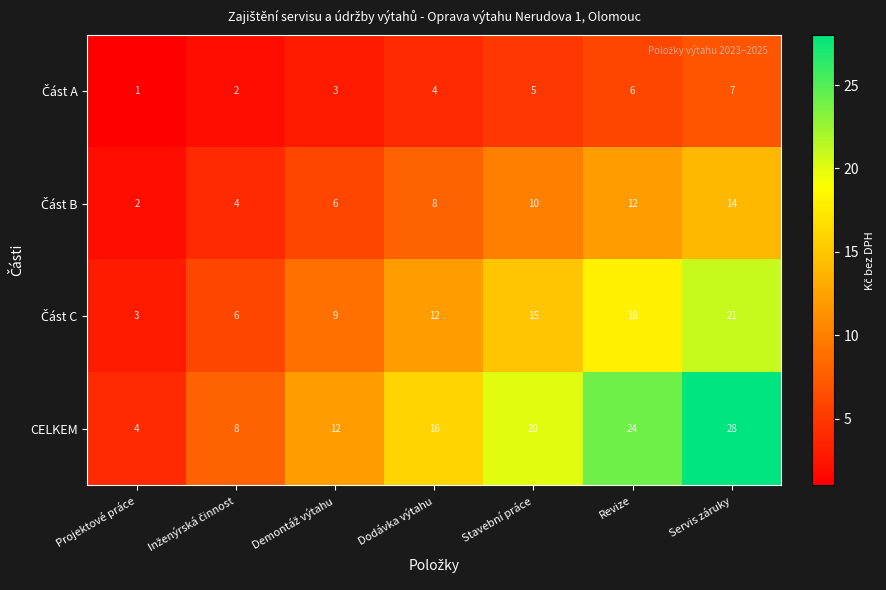

What is the difference between the highest and lowest values at Servis záruky?

21